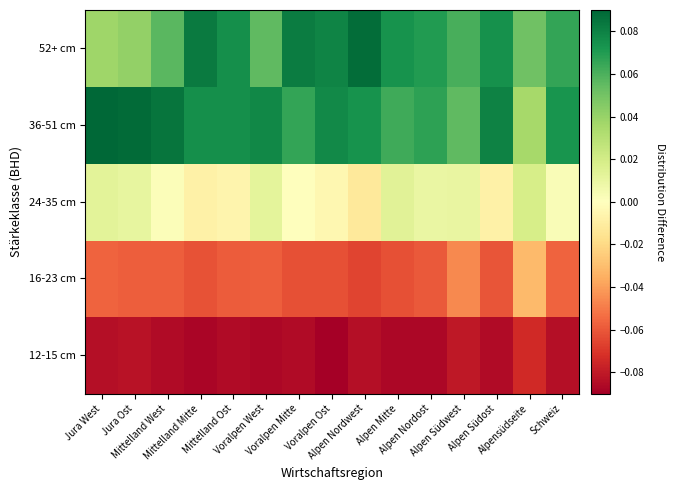

How many data points does each series have?

15